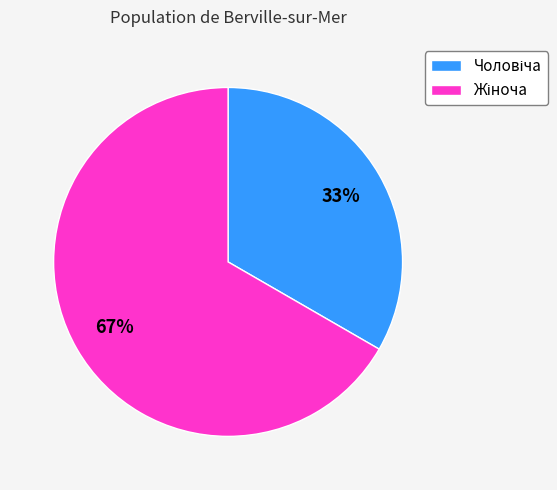

Does any single category account for the majority?

Yes